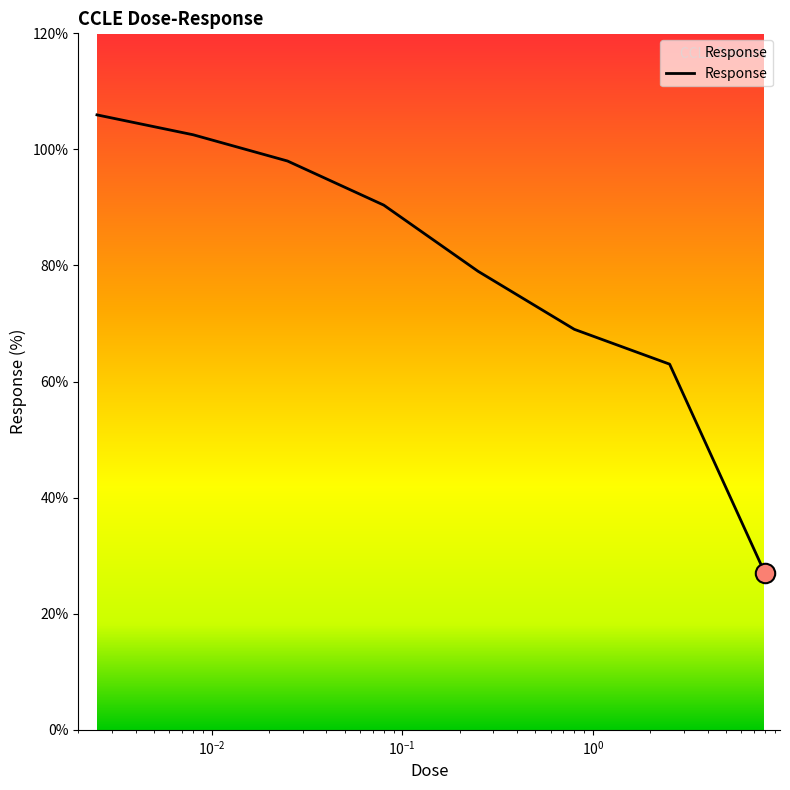

What is the average value?

79.4